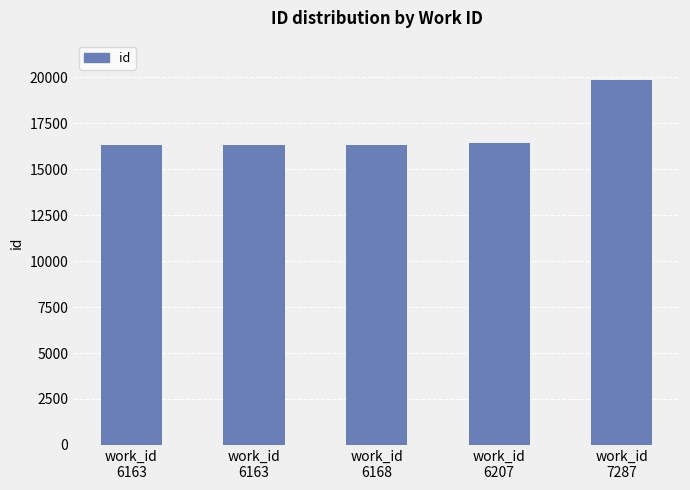

What is the difference between the values at work_id
7287 and work_id
6168?

3508